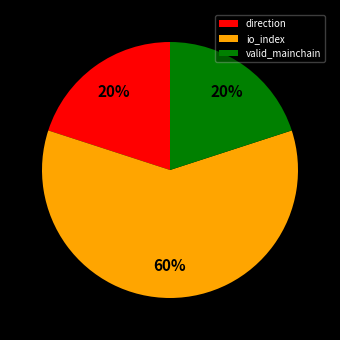

To the nearest percent, what is the average slice percentage?

33%